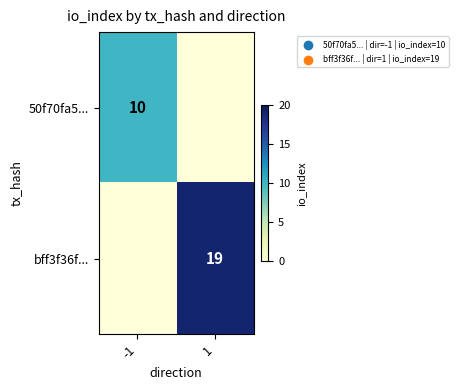

The value of bff3f36f... at 1 is 19. True or false?

True